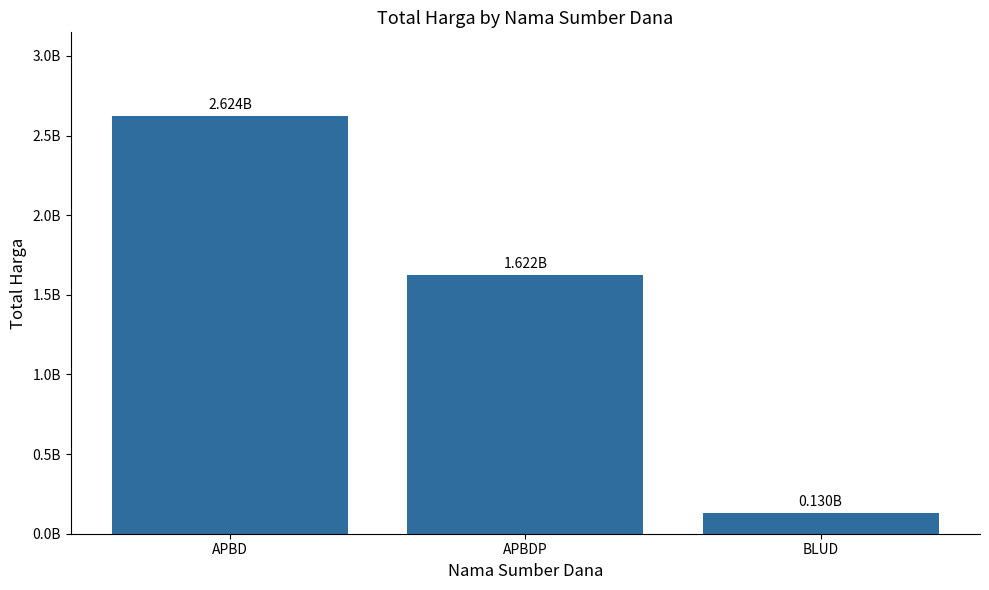

List the labels in order of value, smallest first.

BLUD, APBDP, APBD